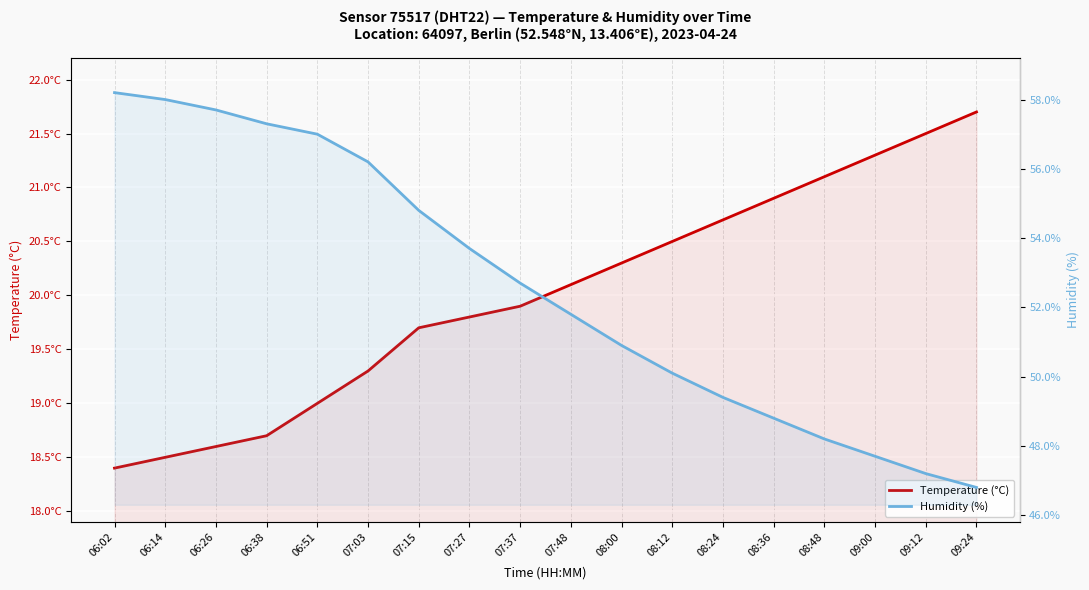

At which category is the sum across all series the highest?

06:02